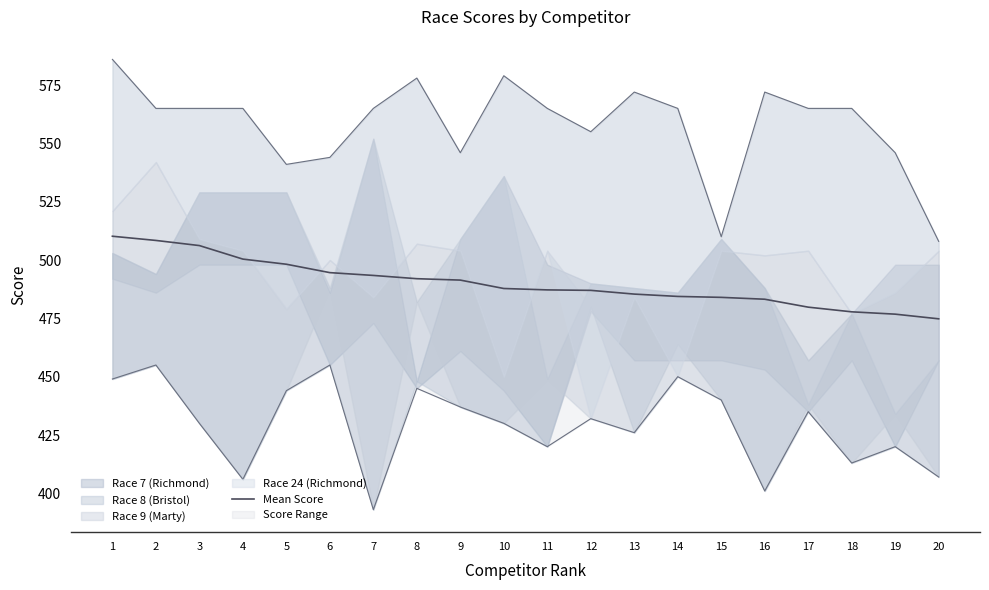

What is the change in value from 11 to 20?

-12.4